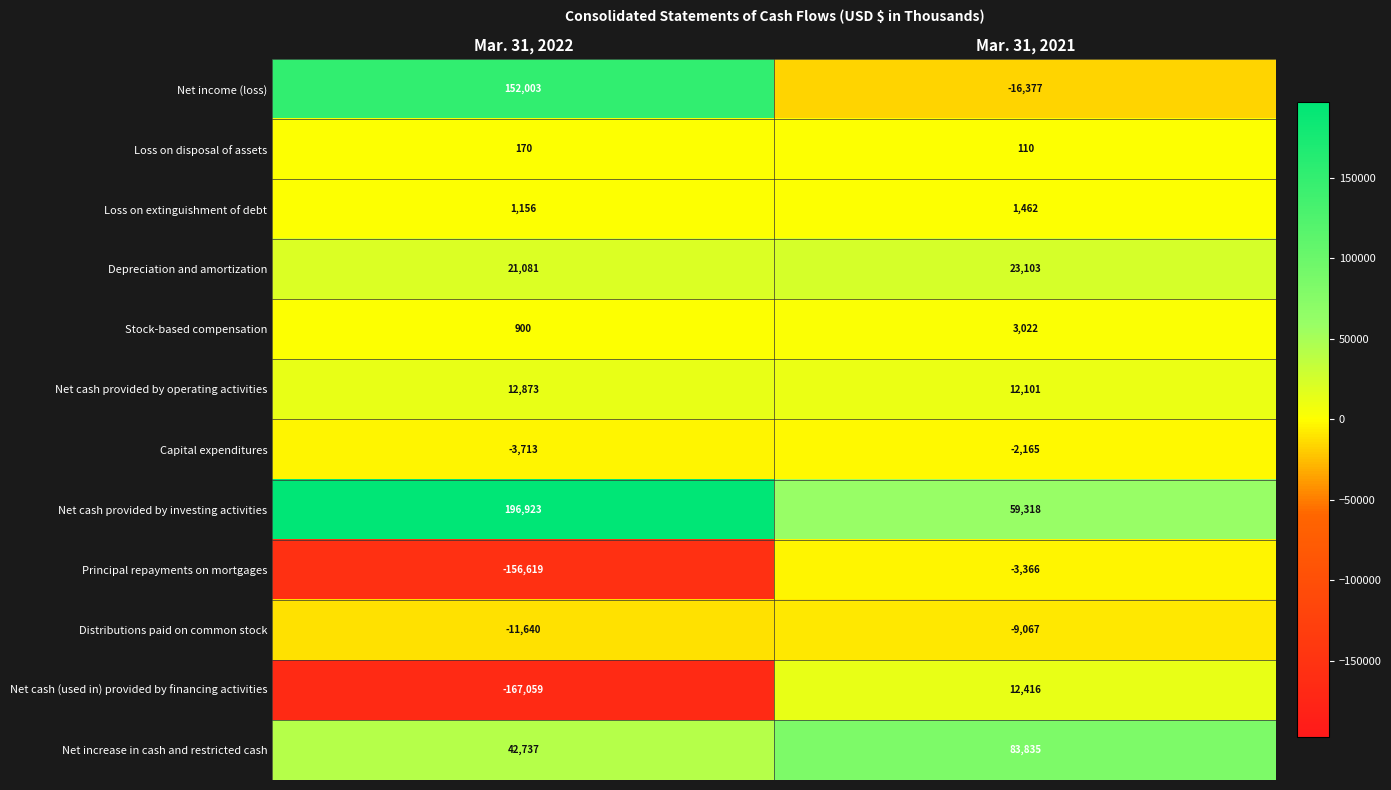

Reading left to right, extract all data points from this chart.

Net income (loss): Mar. 31, 2022=152003	Mar. 31, 2021=-16377
Loss on disposal of assets: Mar. 31, 2022=170	Mar. 31, 2021=110
Loss on extinguishment of debt: Mar. 31, 2022=1156	Mar. 31, 2021=1462
Depreciation and amortization: Mar. 31, 2022=21081	Mar. 31, 2021=23103
Stock-based compensation: Mar. 31, 2022=900	Mar. 31, 2021=3022
Net cash provided by operating activities: Mar. 31, 2022=12873	Mar. 31, 2021=12101
Capital expenditures: Mar. 31, 2022=-3713	Mar. 31, 2021=-2165
Net cash provided by investing activities: Mar. 31, 2022=196923	Mar. 31, 2021=59318
Principal repayments on mortgages: Mar. 31, 2022=-156619	Mar. 31, 2021=-3366
Distributions paid on common stock: Mar. 31, 2022=-11640	Mar. 31, 2021=-9067
Net cash (used in) provided by financing activities: Mar. 31, 2022=-167059	Mar. 31, 2021=12416
Net increase in cash and restricted cash: Mar. 31, 2022=42737	Mar. 31, 2021=83835